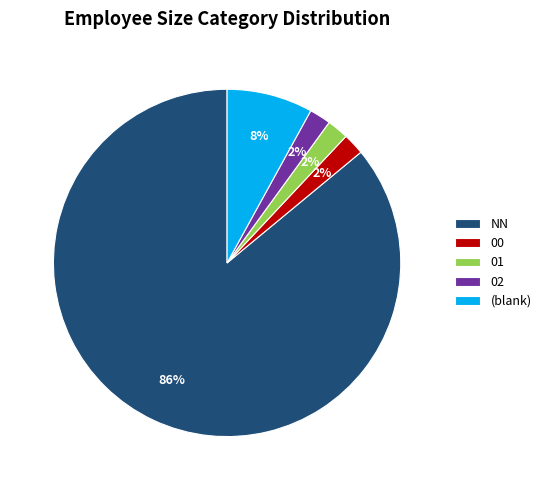

How many segments does this pie chart have?

5